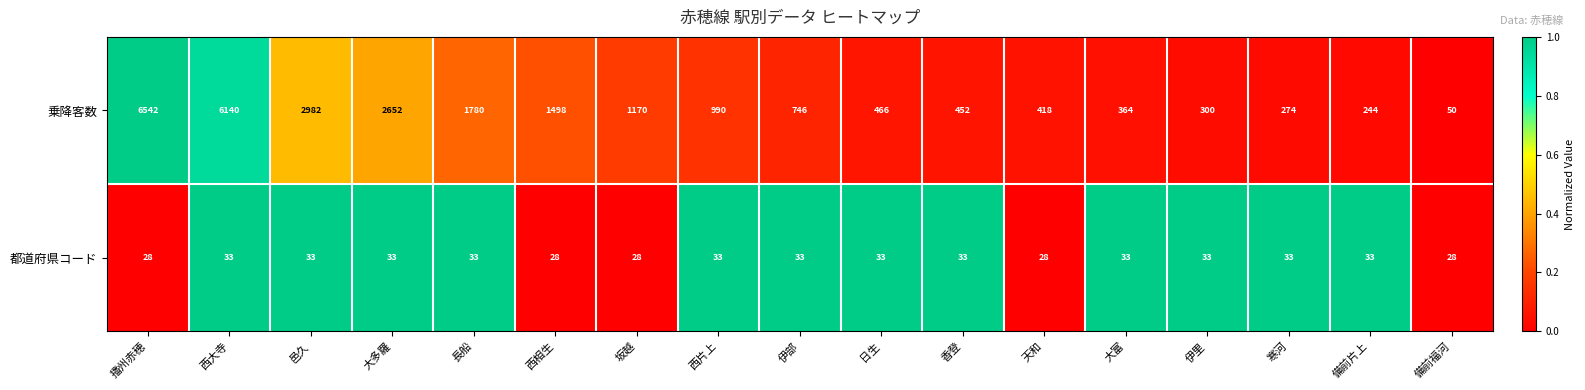

What is the total value across all series at 西大寺?

6173